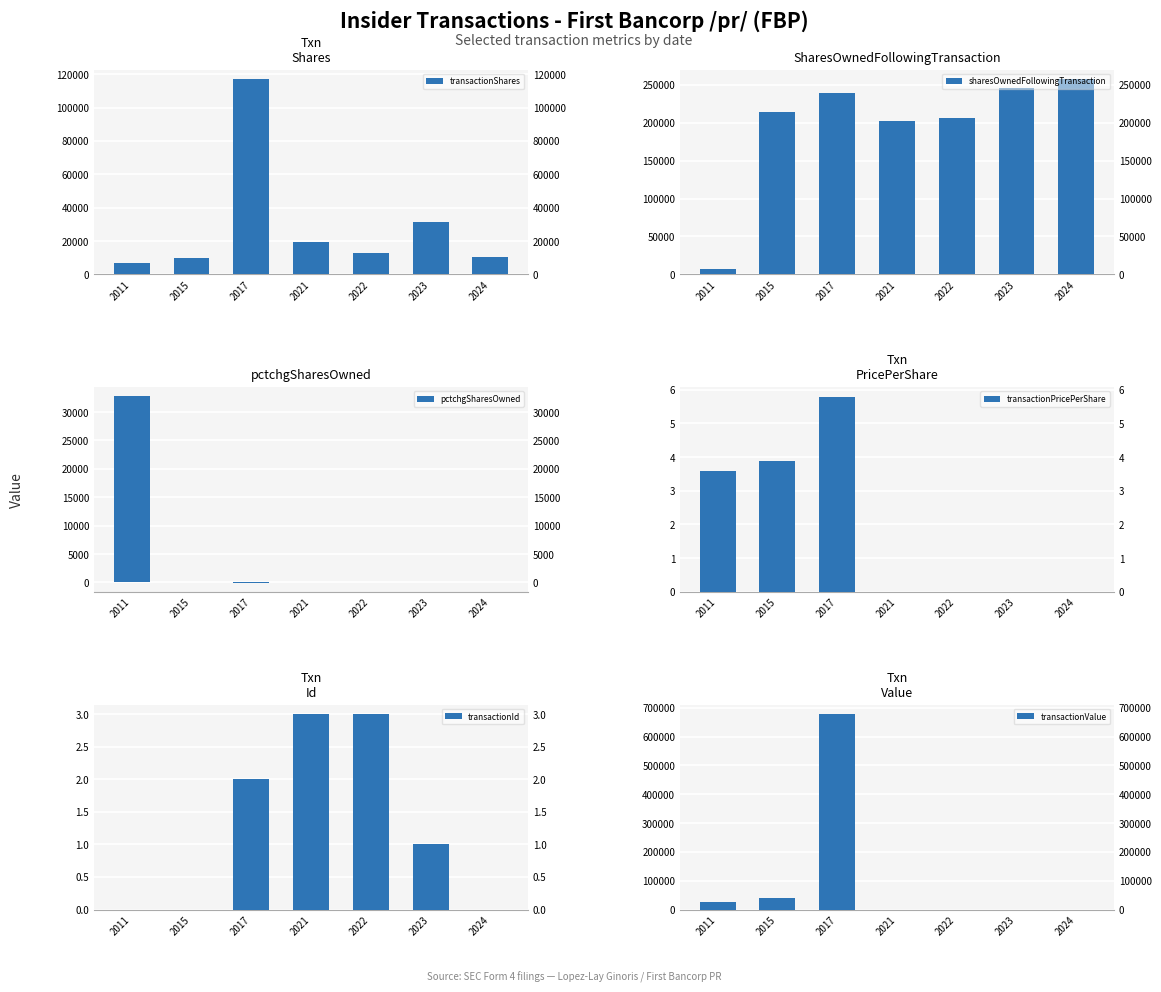

At which category does the chart reach its minimum across all series?

2017